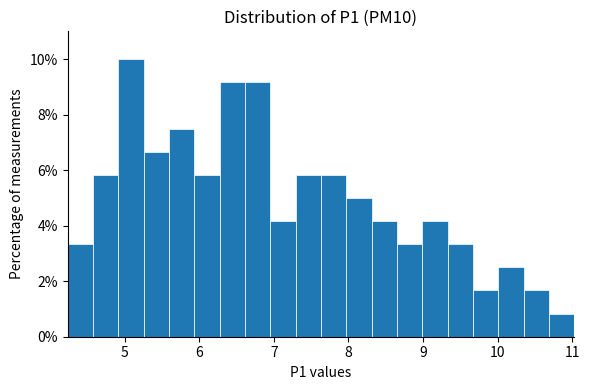

Around what value on the x-axis is the tallest bar? Give the approximate position of its centre, as read against the axis.

5.1